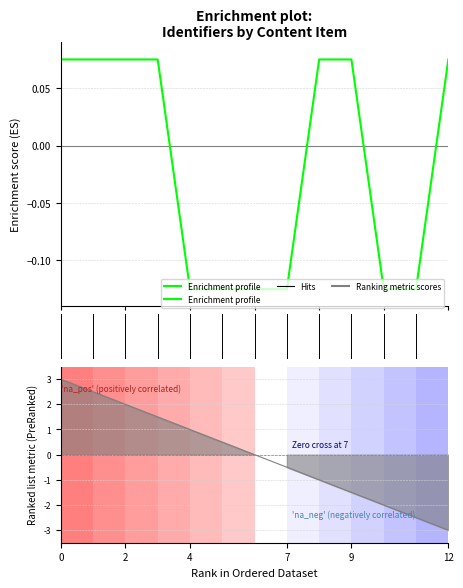

Rank the series by their average value, from highest to lowest.

Ranking metric scores, Enrichment profile